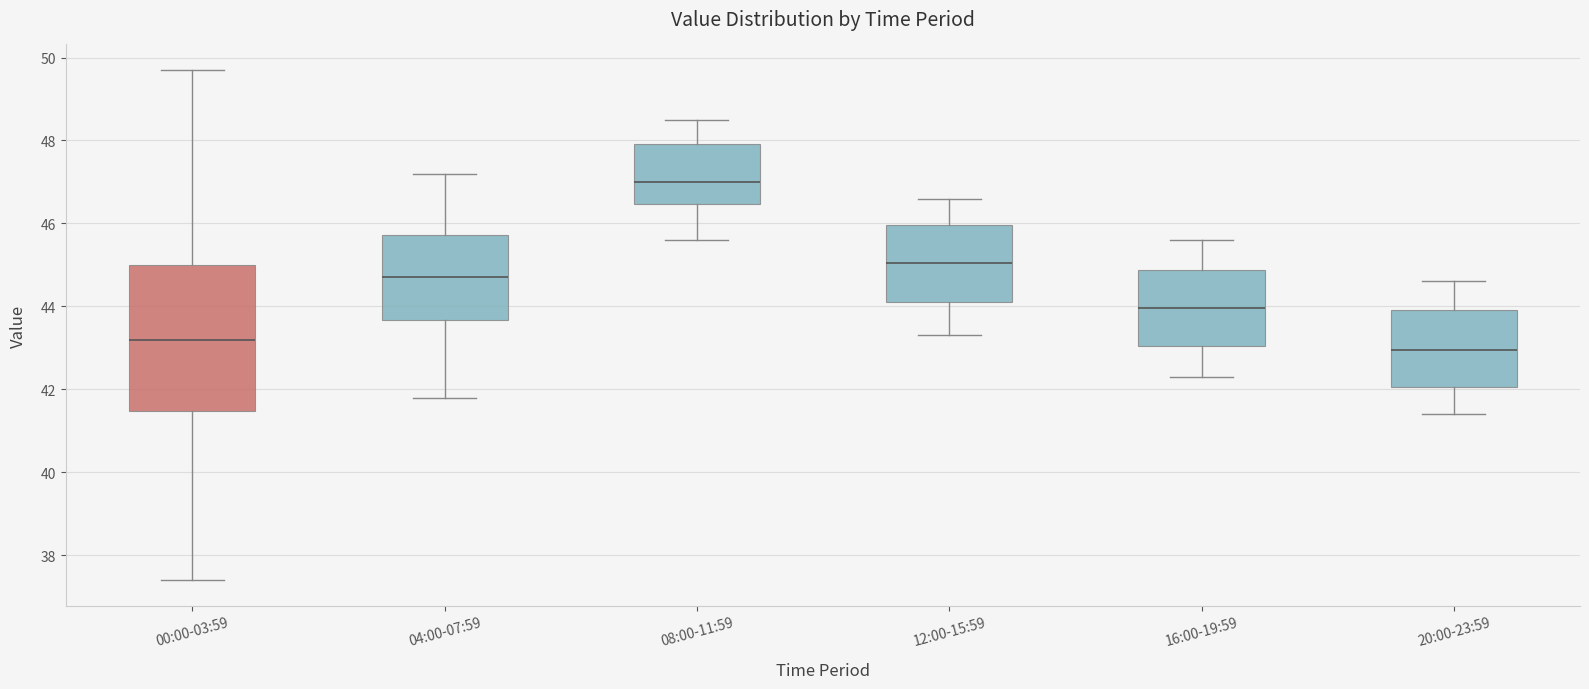

Where does the upper whisker of the box for 00:00-03:59 end on the y-axis? The values are not printed on the chart, so give them approximately, as read against the axis.

49.8